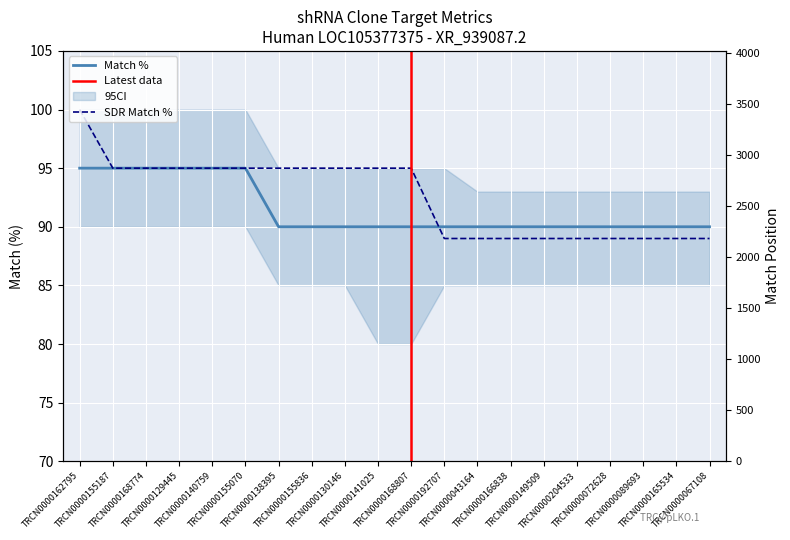

Reading left to right, extract all data points from this chart.

Match %: TRCN0000162795=95	TRCN0000155187=95	TRCN0000168774=95	TRCN0000129445=95	TRCN0000140759=95	TRCN0000155070=95	TRCN0000138395=90	TRCN0000155836=90	TRCN0000130146=90	TRCN0000141025=90	TRCN0000168807=90	TRCN0000192707=90	TRCN0000043164=90	TRCN0000166838=90	TRCN0000149509=90	TRCN0000204533=90	TRCN0000072628=90	TRCN0000089693=90	TRCN0000165534=90	TRCN0000067108=90
SDR Match %: TRCN0000162795=100	TRCN0000155187=95	TRCN0000168774=95	TRCN0000129445=95	TRCN0000140759=95	TRCN0000155070=95	TRCN0000138395=95	TRCN0000155836=95	TRCN0000130146=95	TRCN0000141025=95	TRCN0000168807=95	TRCN0000192707=89	TRCN0000043164=89	TRCN0000166838=89	TRCN0000149509=89	TRCN0000204533=89	TRCN0000072628=89	TRCN0000089693=89	TRCN0000165534=89	TRCN0000067108=89